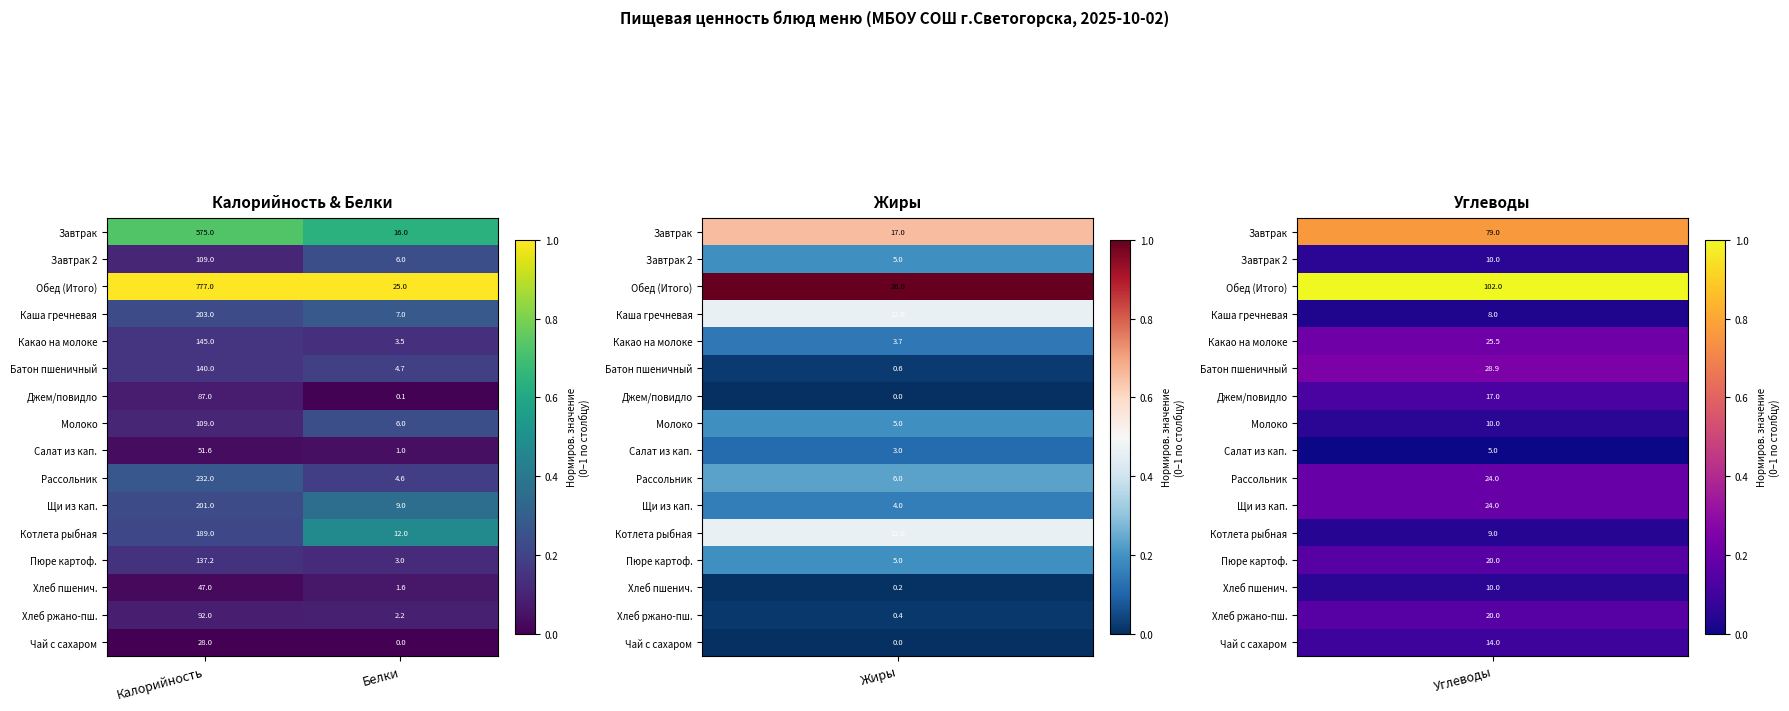

Rank the categories by Пюре картоф. value from lowest to highest.

Белки, Калорийность